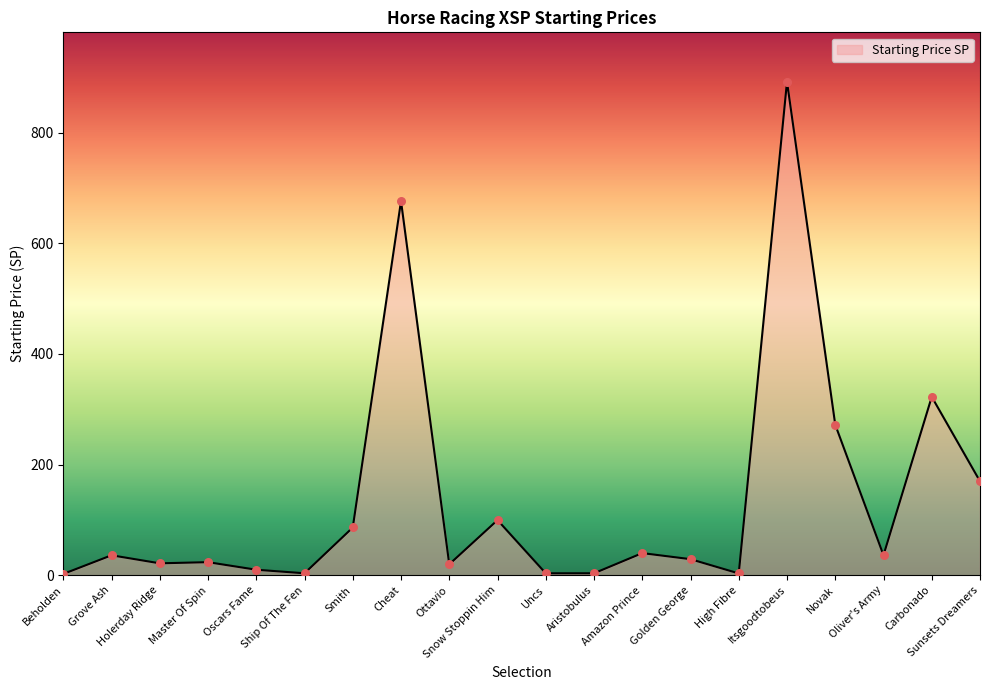

What is the ratio of the value at Itsgoodtobeus to the value at Carbonado?

2.8